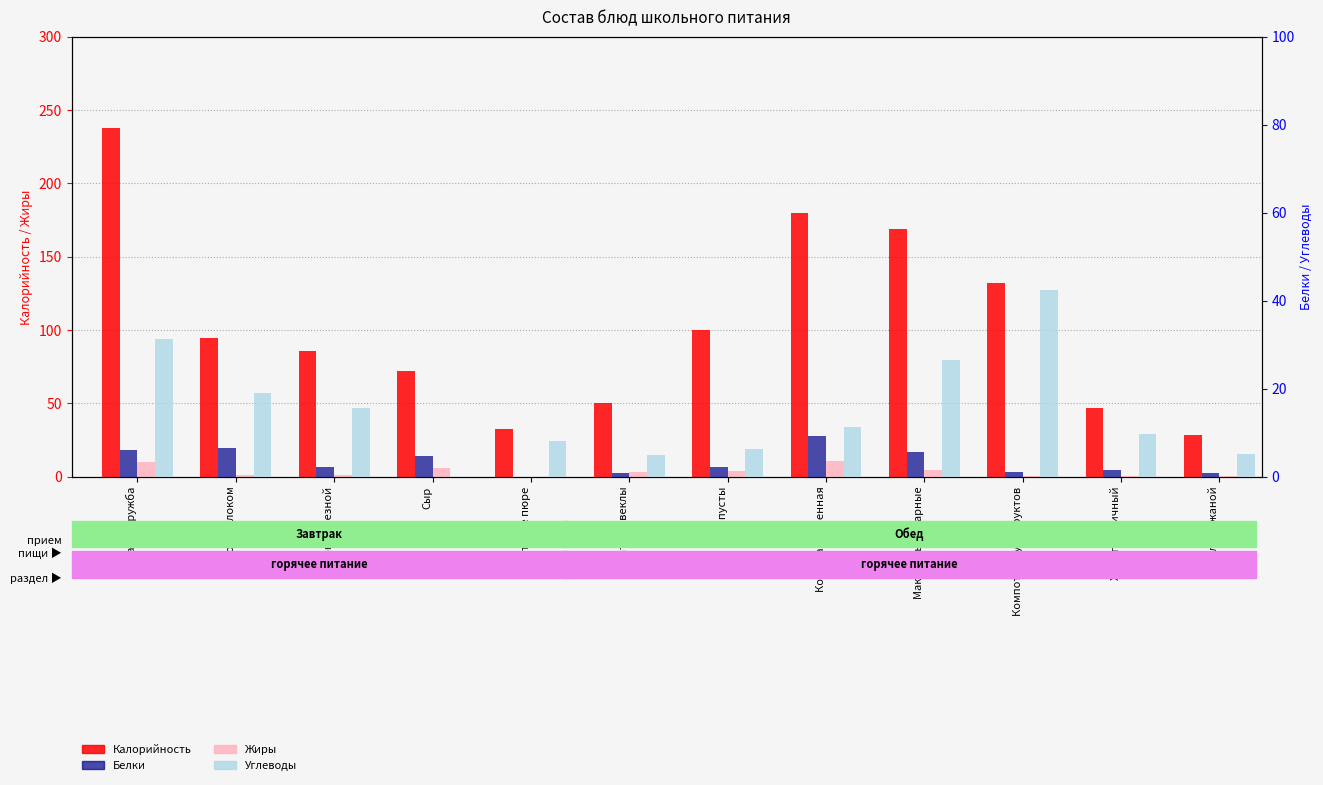

The Калорийность series shows 168.4 at Макароны отварные. True or false?

True